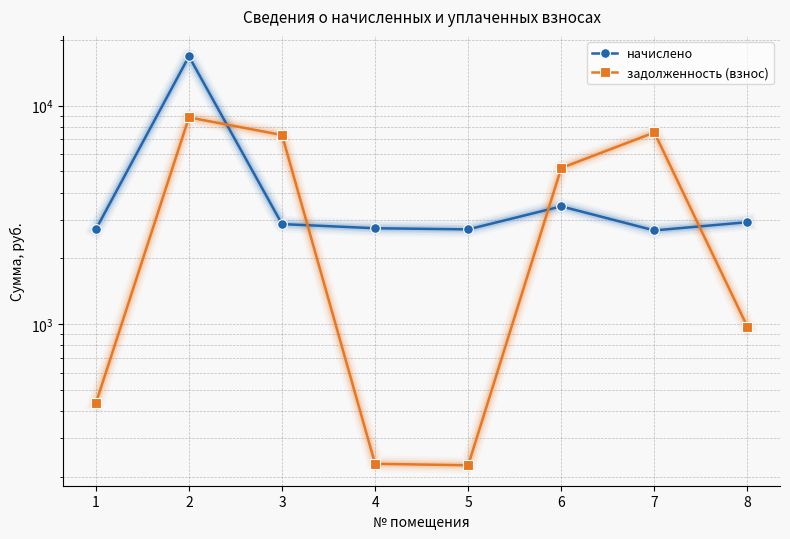

Is the value of начислено at 4 greater than the value of задолженность (взнос) at 1?

Yes